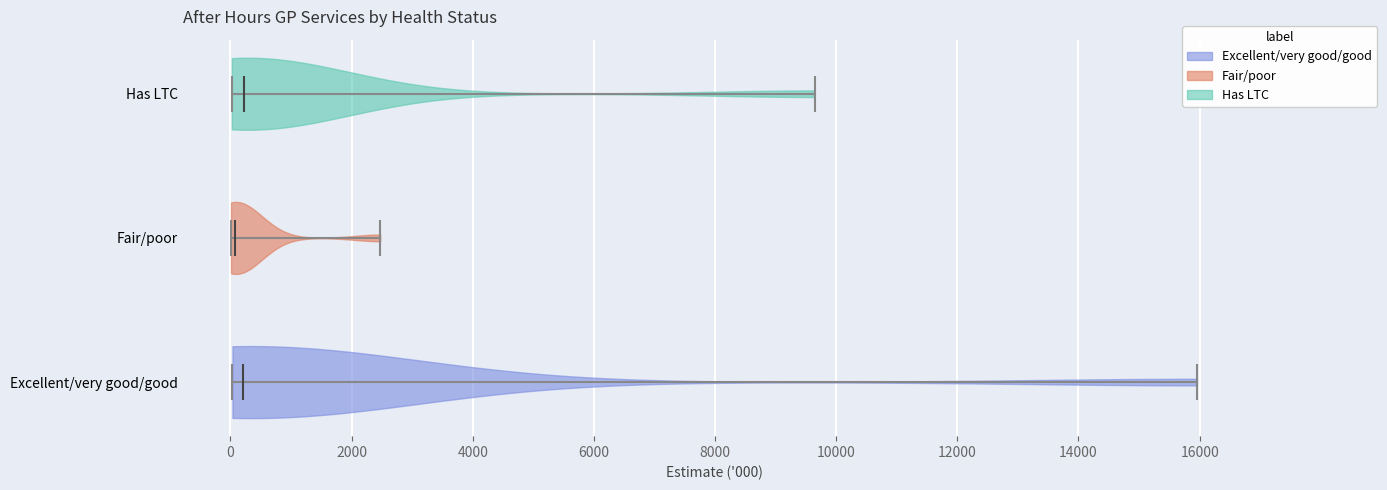

Where does the median line of the violin for Excellent/very good/good sit on the x-axis? The values are not printed on the chart, so give them approximately, as read against the axis.

200